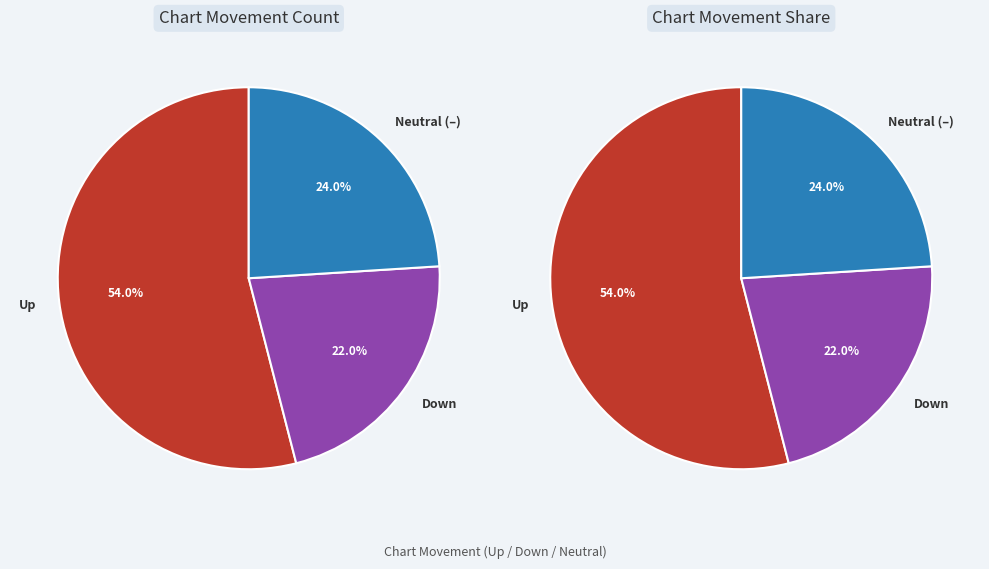

How many segments does this pie chart have?

3